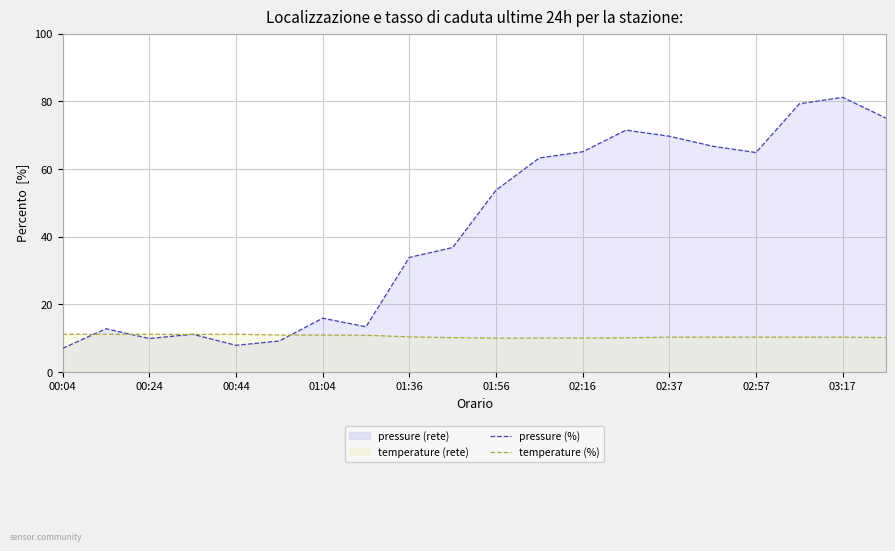

Which series has the widest spread of values?

pressure (%)